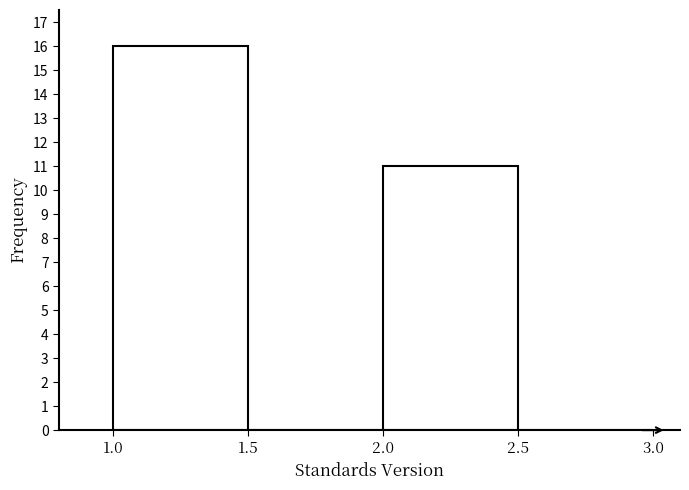

Reading left to right, list every bar in this chart as the range it spans on the x-axis followed by its height. The values are not printed on the chart, so give them approximately, as read against the axis.

1.0 to 1.5: 16
1.5 to 2.0: 0
2.0 to 2.5: 11
2.5 to 3.0: 0